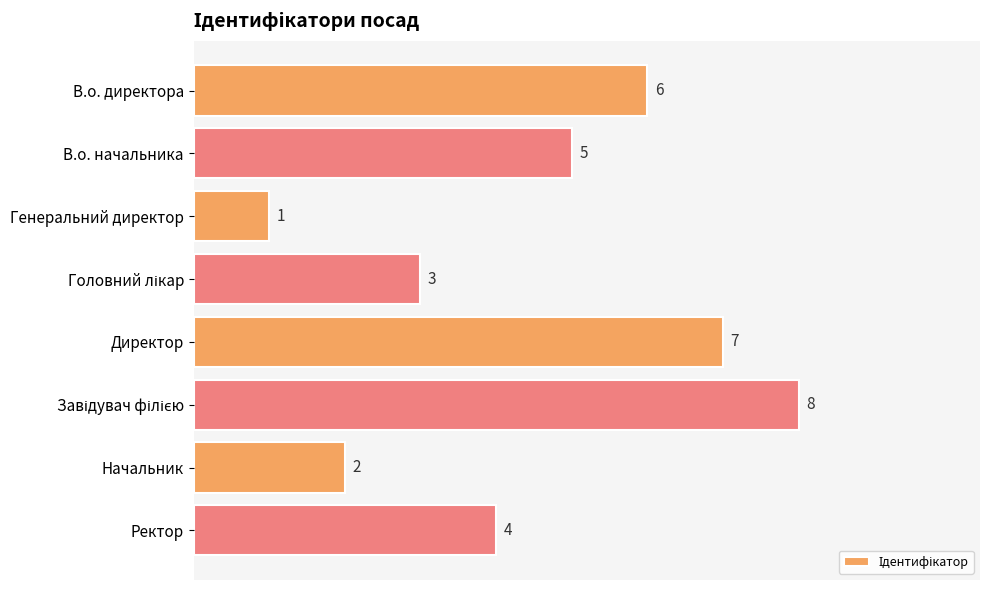

Reading top to bottom, what are all the values shown in this chart?

6	5	1	3	7	8	2	4